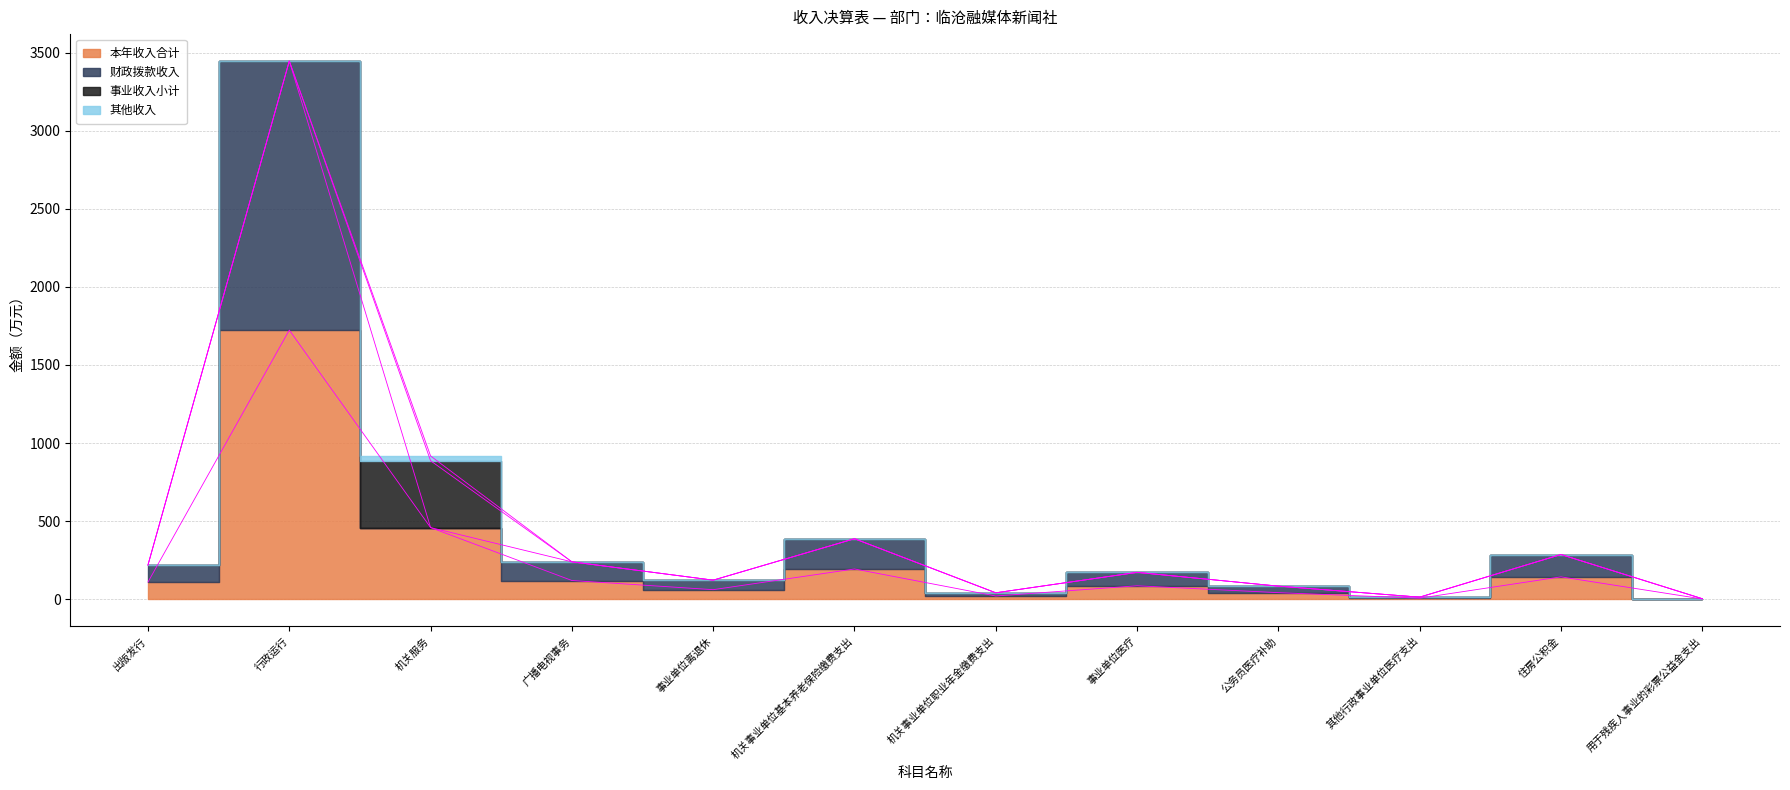

What is the sum of the 本年收入合计 values at 用于残疾人事业的彩票公益金支出 and 事业单位离退休?

62.5